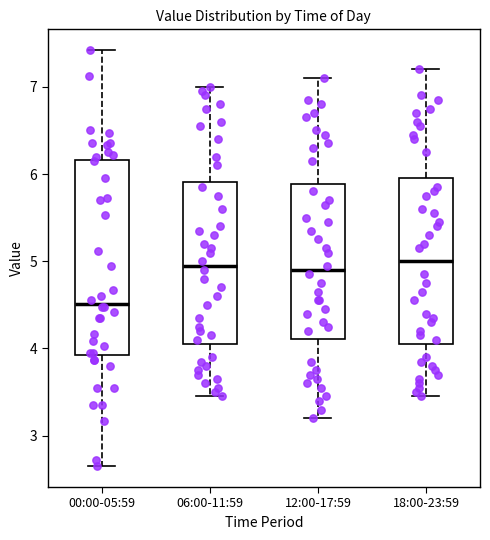

Reading left to right, read every box against the y-axis: the position of its median line, the range the box covers, and the ends of its whiskers. The values are not printed on the chart, so give them approximately, as read against the axis.

00:00-05:59: median 4.5, box 3.9 to 6.2, whiskers 2.7 to 7.4
06:00-11:59: median 5.0, box 4.1 to 5.9, whiskers 3.5 to 7.0
12:00-17:59: median 4.9, box 4.1 to 5.9, whiskers 3.2 to 7.1
18:00-23:59: median 5.0, box 4.1 to 6.0, whiskers 3.5 to 7.2